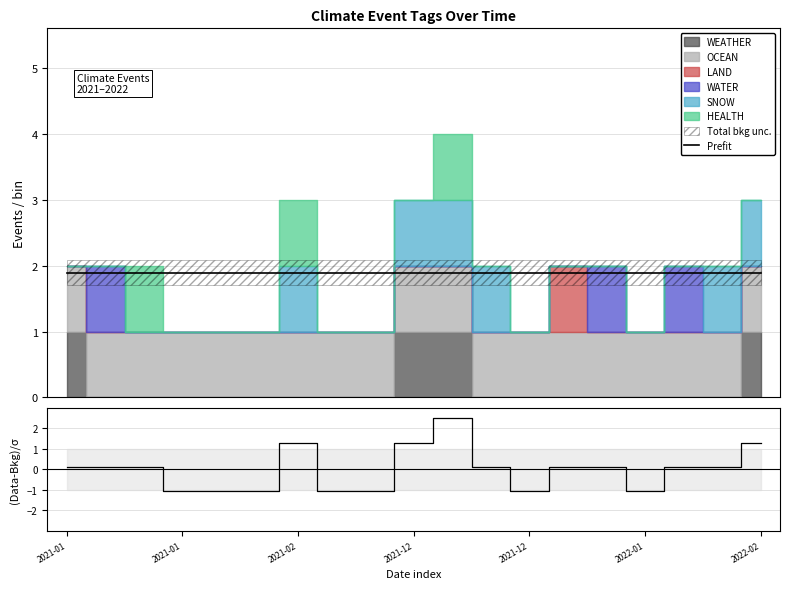

Is it true that (Data-Bkg)/σ equals -1.5 at 7?

False